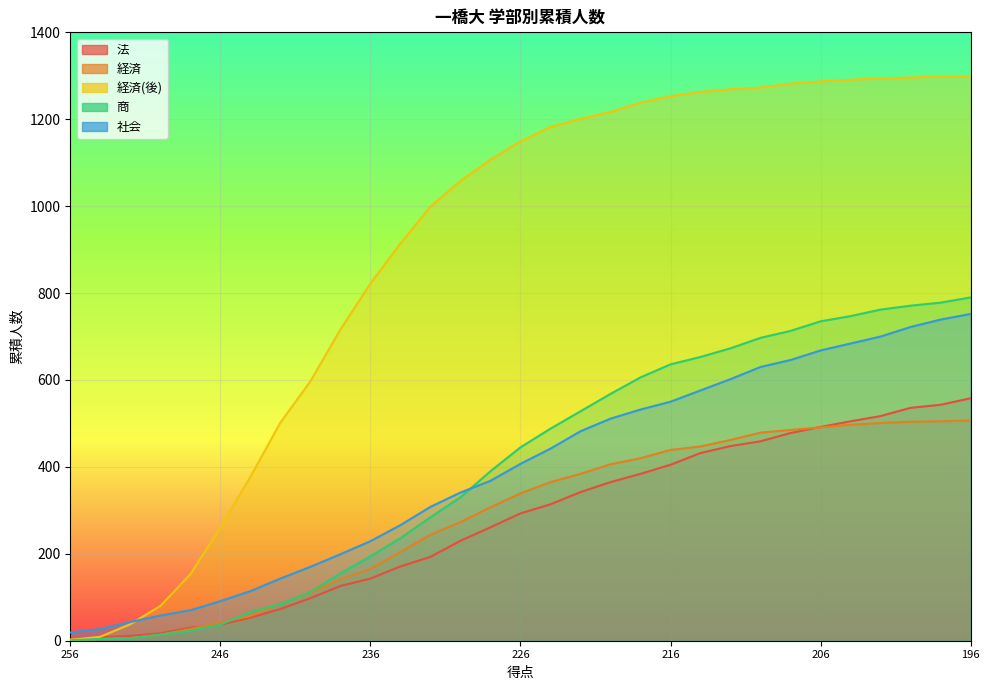

What is the value of the 商 point at the 29th from the left?

771